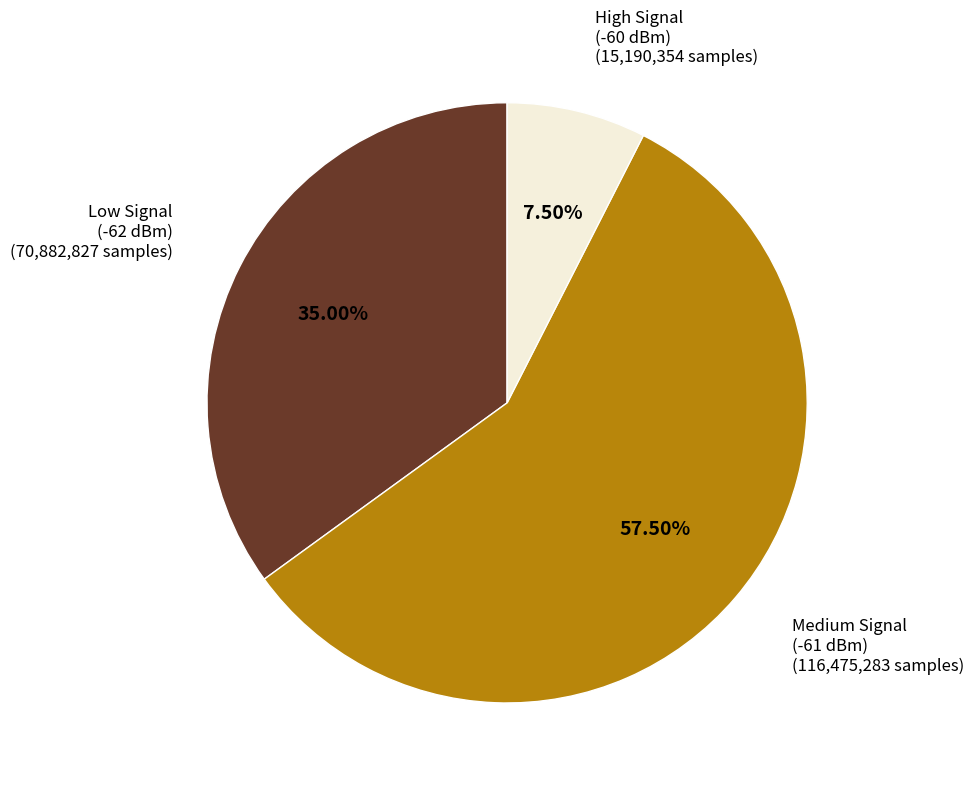

Does any single category account for the majority?

Yes